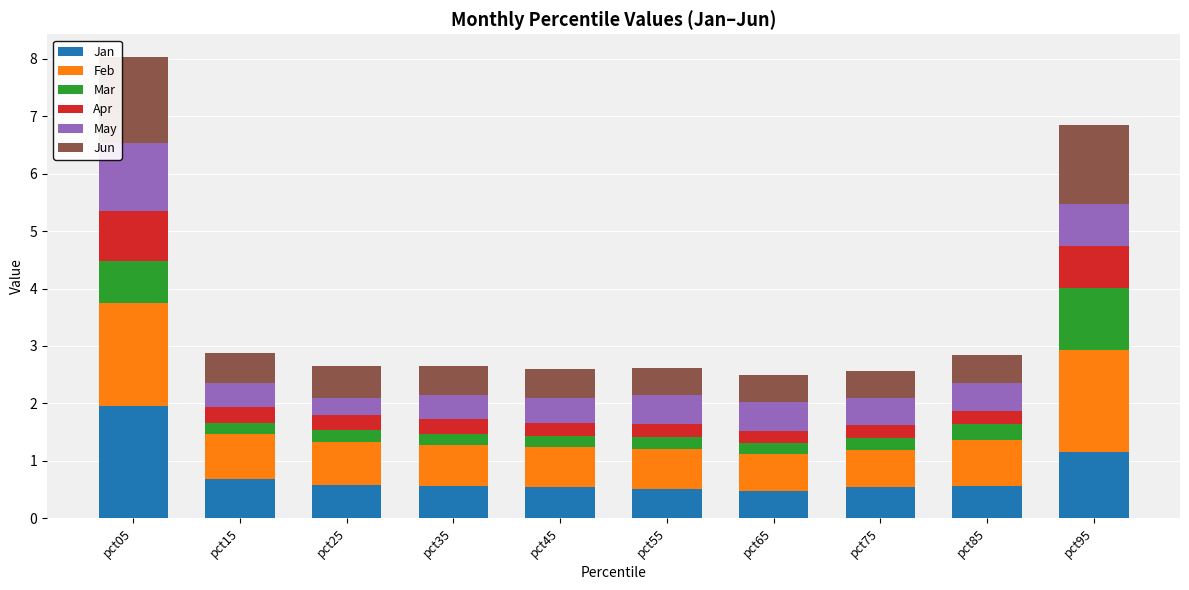

What is the maximum value for Jan?

2.0